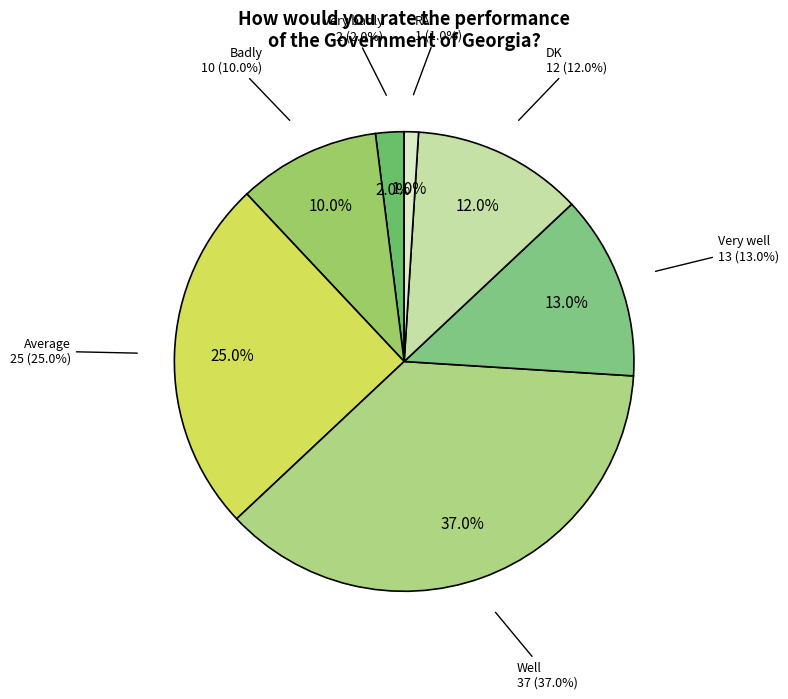

What is the total percentage of Very badly and DK?

14.0%